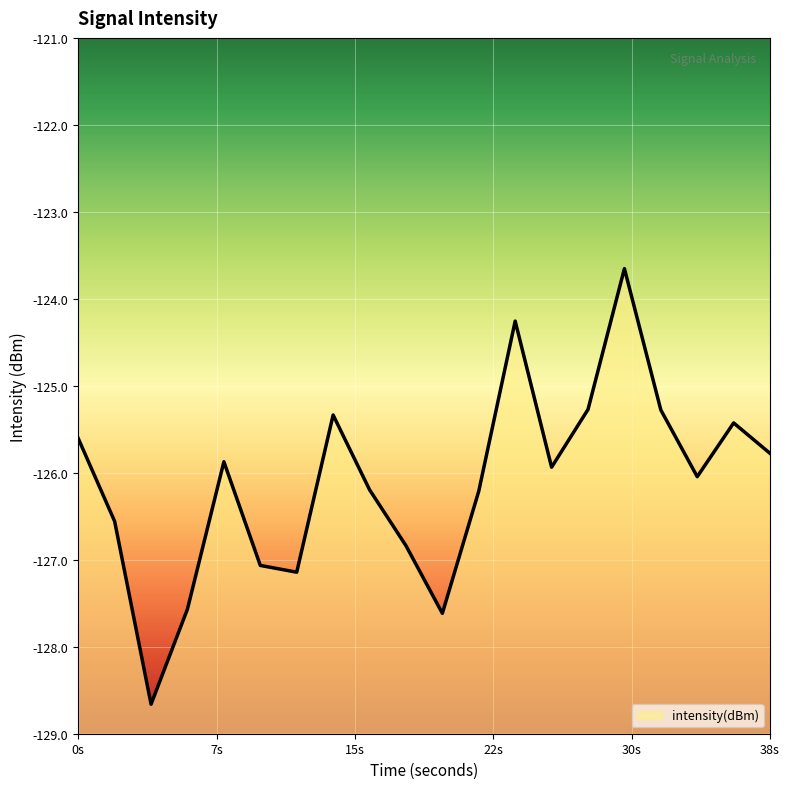

What is the sum of all values?

-2522.3